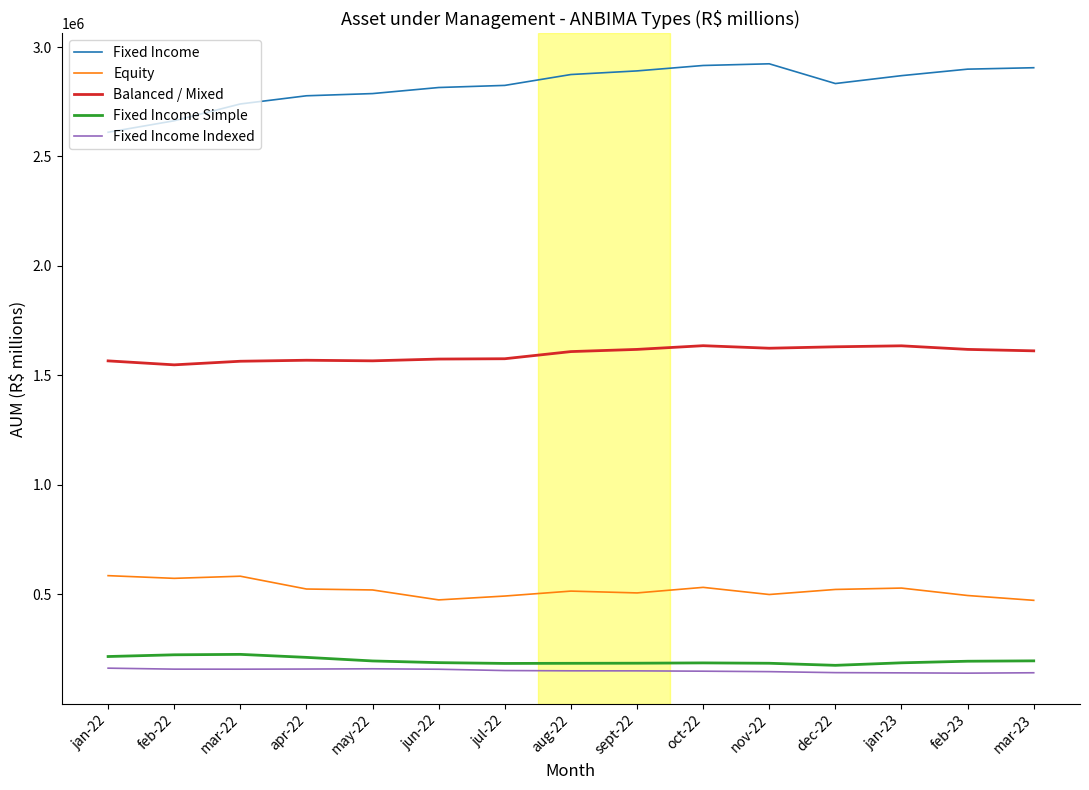

In Fixed Income Indexed, how many points are lower than both neighbors (excluding endpoints)?

2